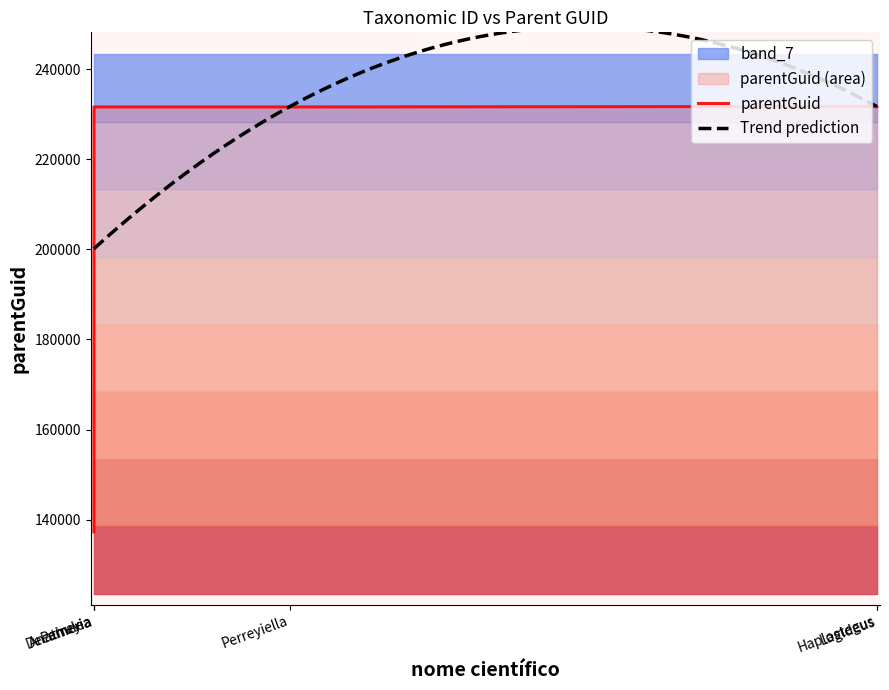

The value at Lagideus is 231699. True or false?

True